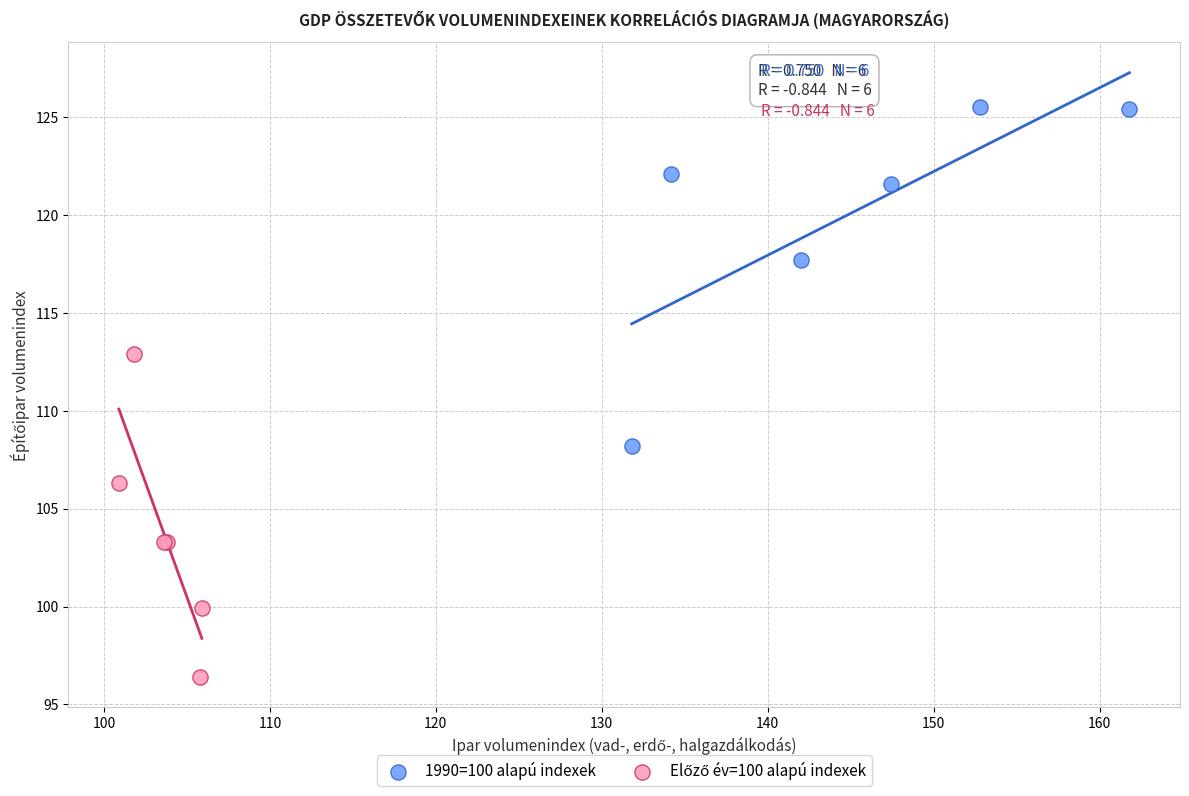

Which series contains the highest Y value?

1990=100 alapú indexek